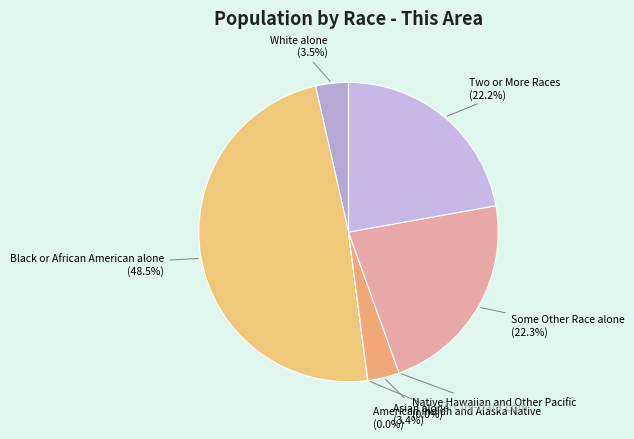

Which category has the smallest portion of the pie?

Native Hawaiian and Other Pacific